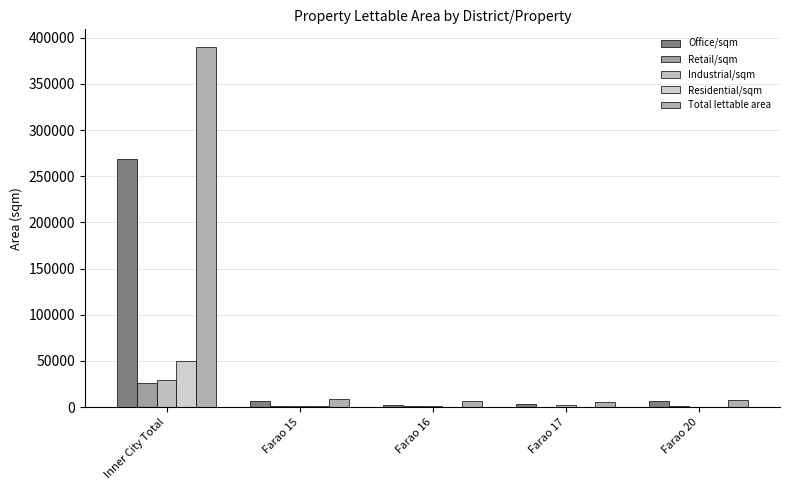

Does the chart contain stacked bars?

No